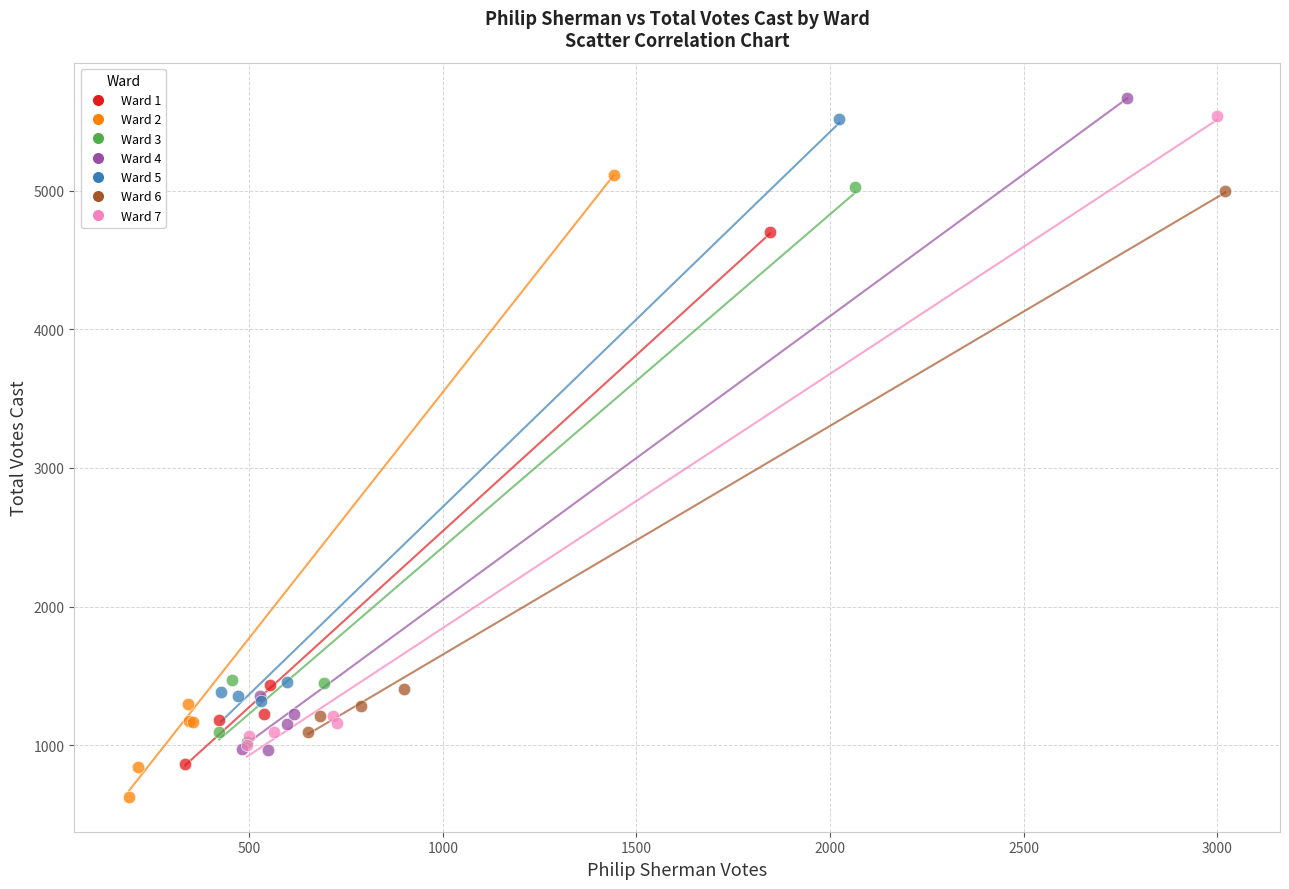

Which series has the largest Y range (max minus min)?

Ward 4